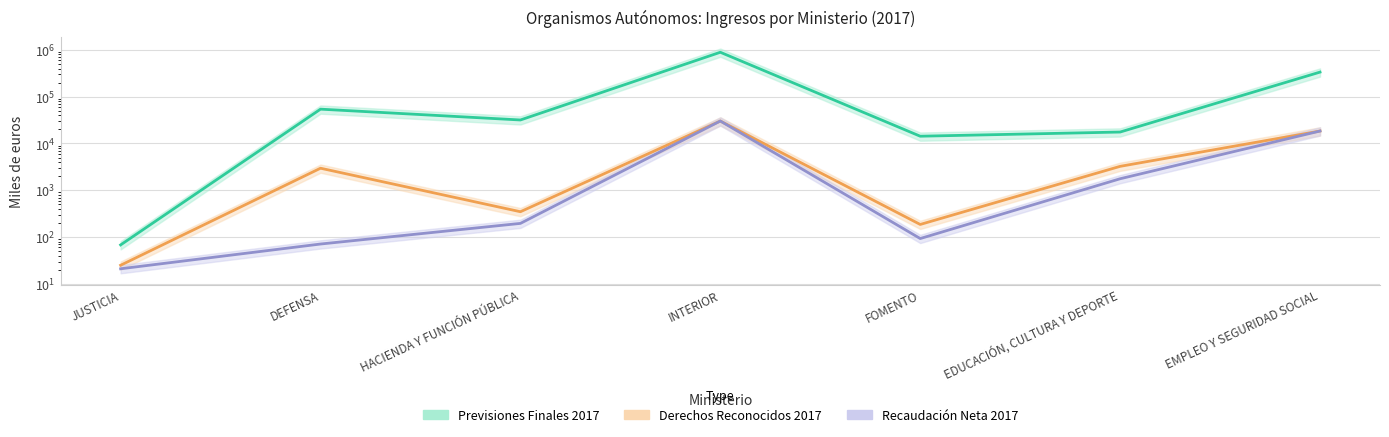

What is the average value of the Previsiones Finales 2017 series?

191958